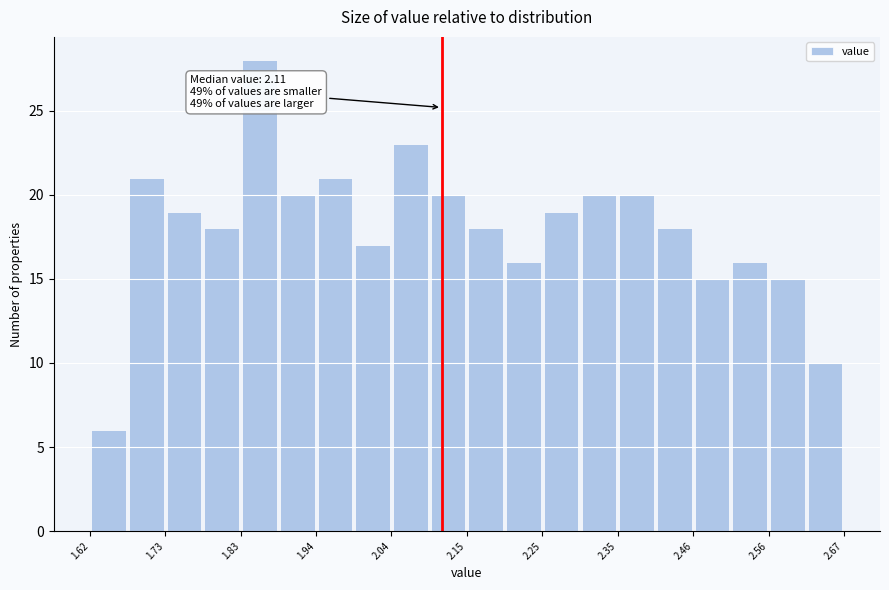

Around what value on the x-axis is the tallest bar? Give the approximate position of its centre, as read against the axis.

1.86